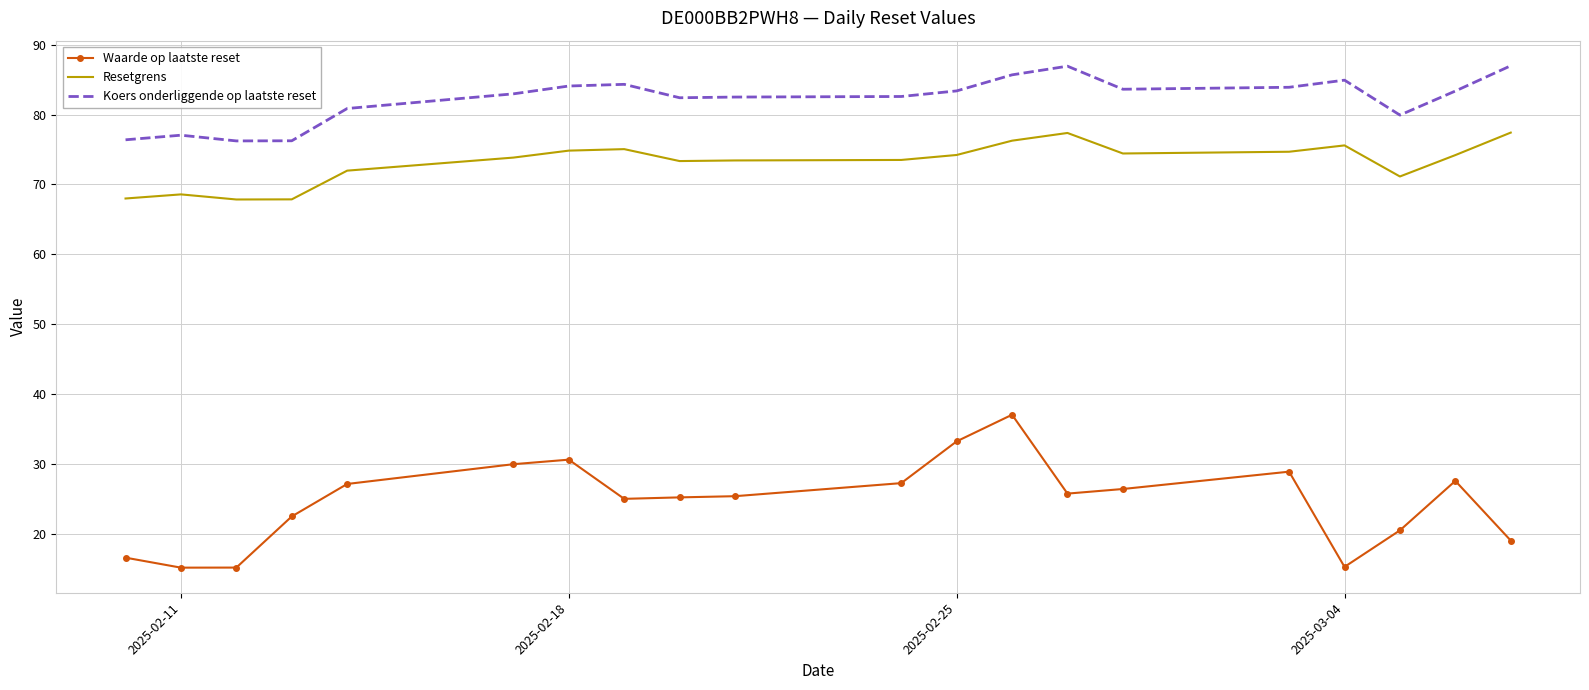

Which series has the largest total across all categories?

Koers onderliggende op laatste reset